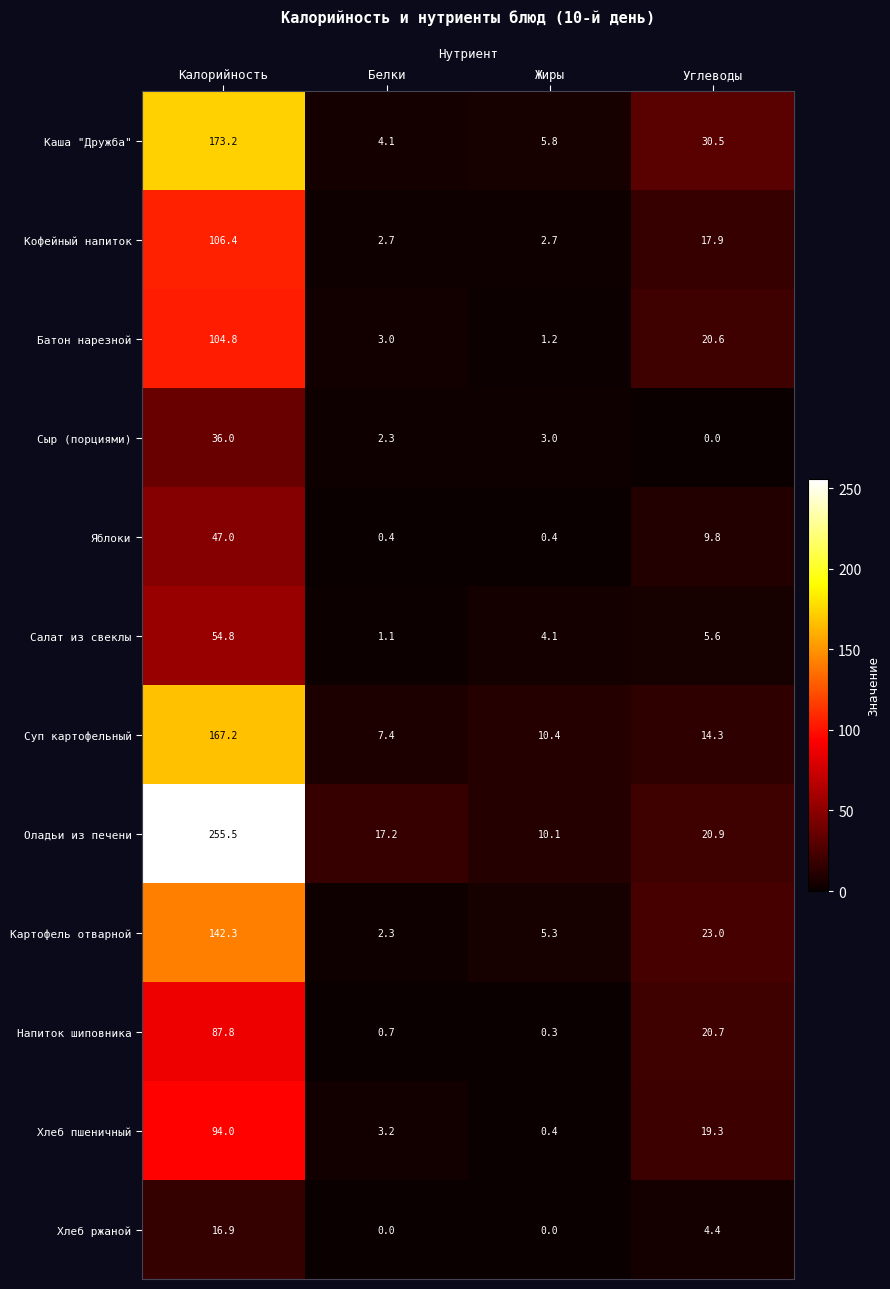

What is the difference between the Кофейный напиток values at Жиры and Калорийность?

103.7